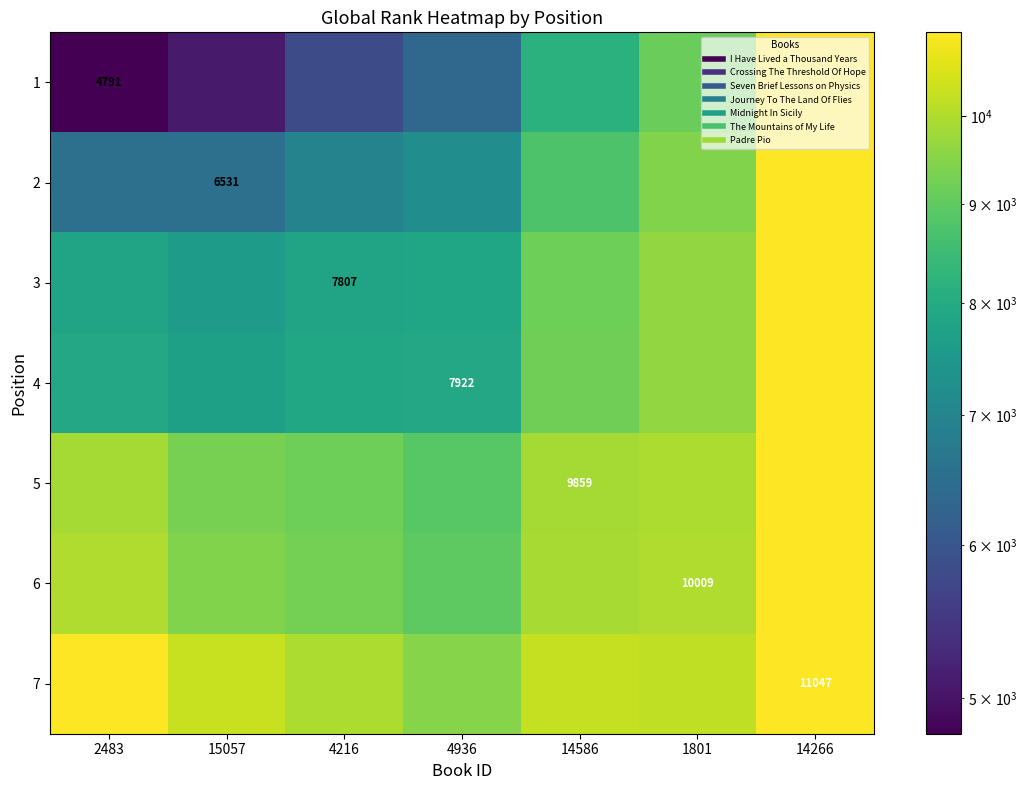

At which category is the sum across all series the highest?

14266